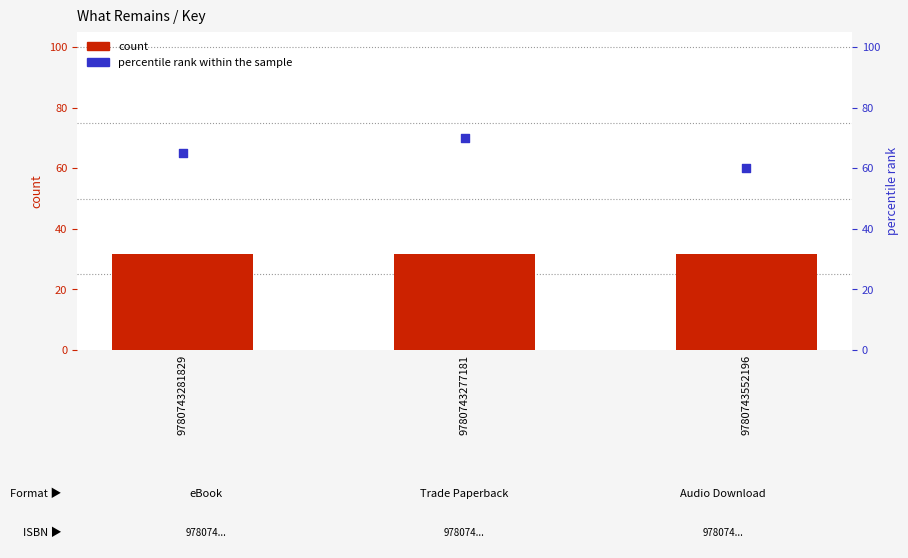

Which series has the largest total across all categories?

percentile rank within the sample